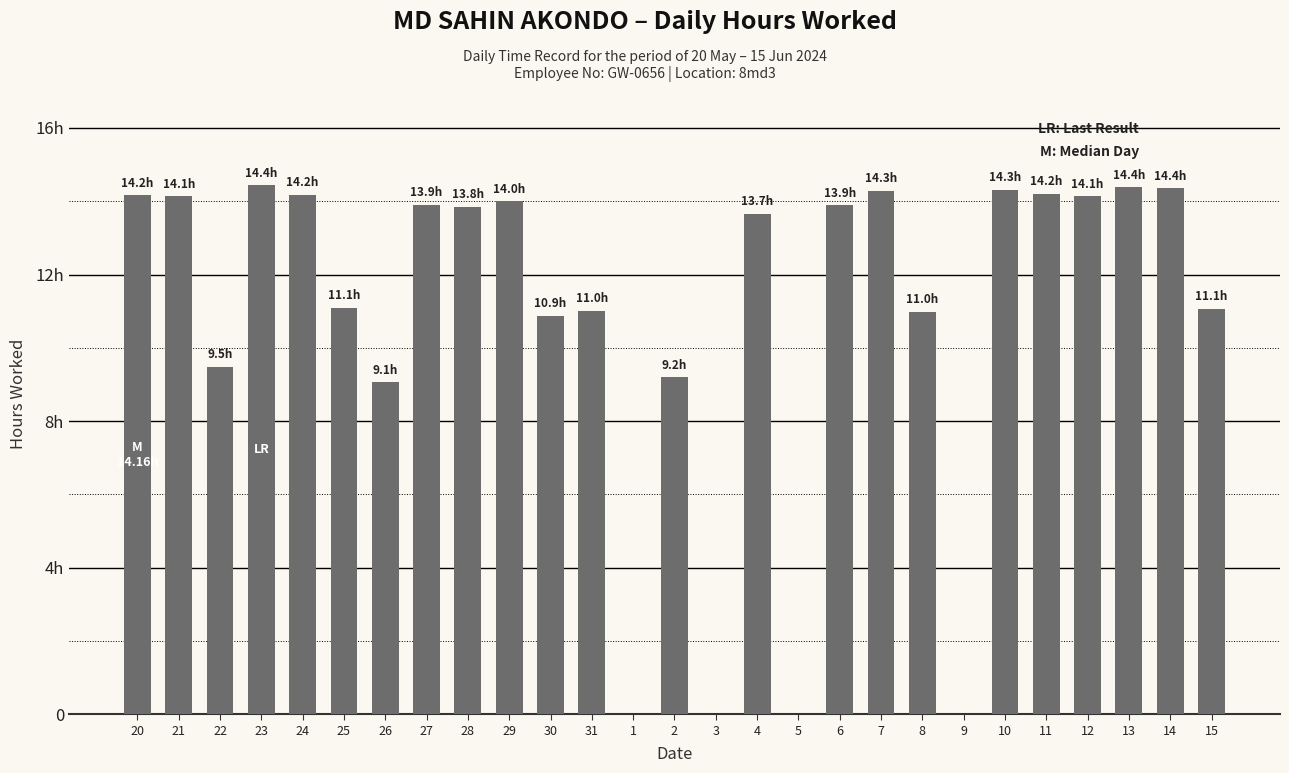

Rank the categories by value from highest to lowest.

23, 13, 14, 10, 7, 11, 24, 20, 21, 12, 29, 27, 6, 28, 4, 25, 15, 31, 8, 30, 22, 2, 26, 1, 3, 5, 9